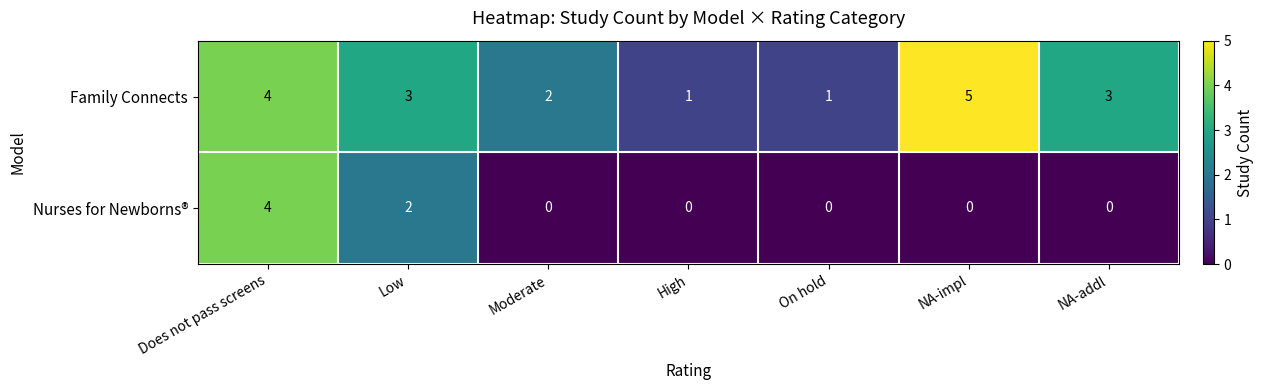

Reading left to right, transcribe all the data shown in this chart.

Family Connects: Does not pass screens=4	Low=3	Moderate=2	High=1	On hold=1	NA-impl=5	NA-addl=3
Nurses for Newborns®: Does not pass screens=4	Low=2	Moderate=0	High=0	On hold=0	NA-impl=0	NA-addl=0